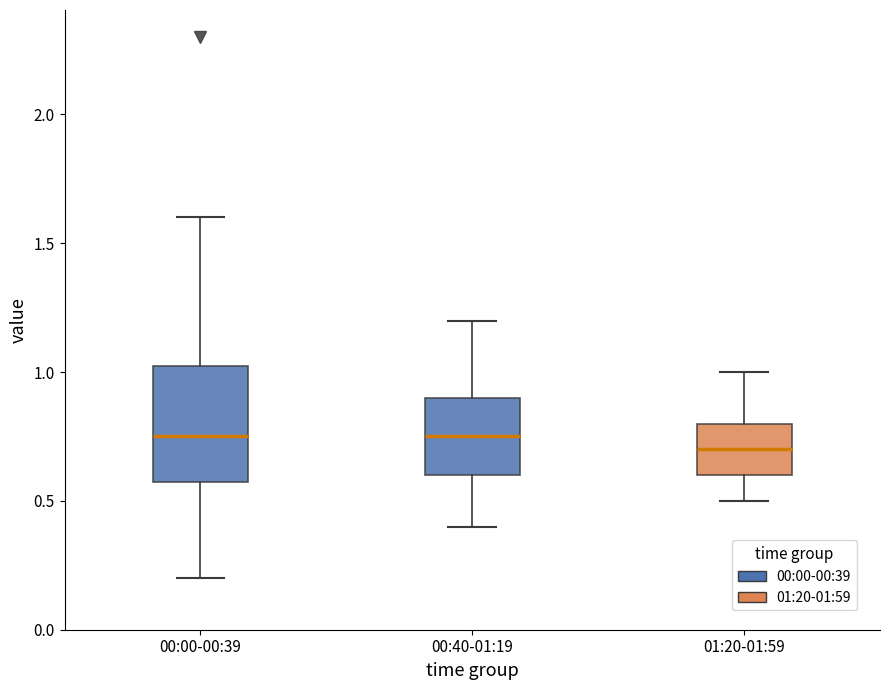

Comparing the boxes themselves (not the whiskers), which one is the tallest?

00:00-00:39